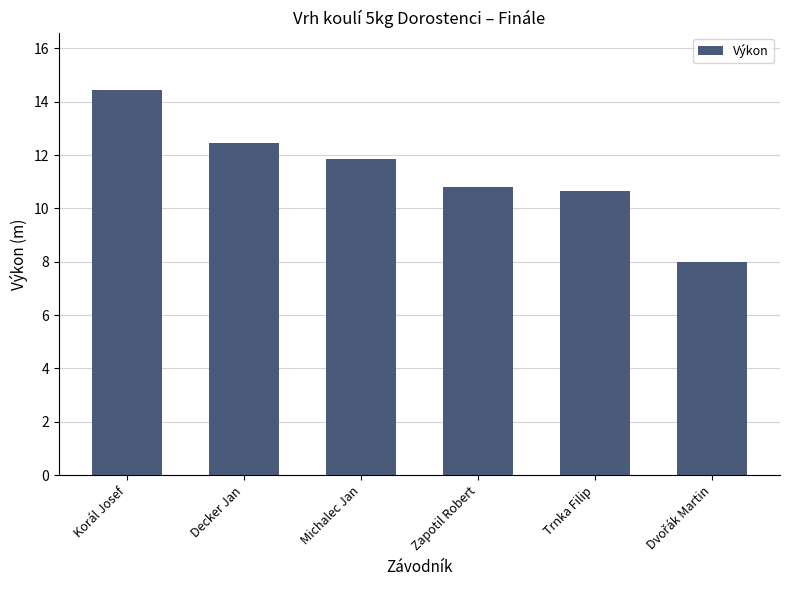

What is the difference between the second highest and minimum values?

4.5